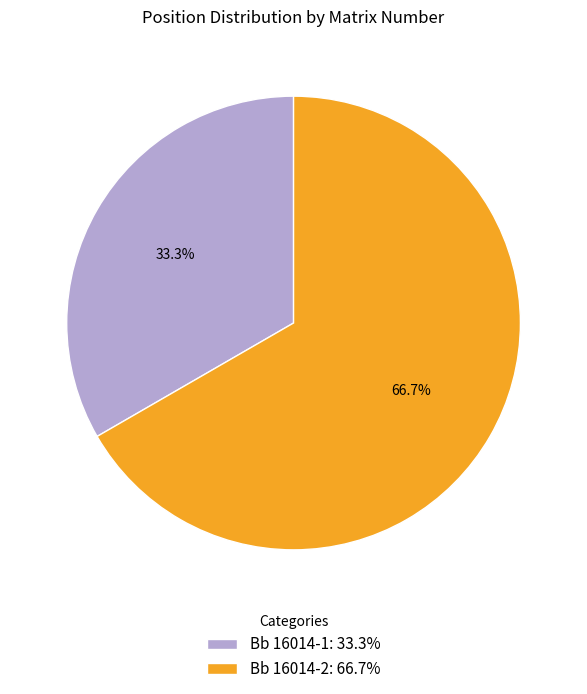

Is it true that Bb 16014-1 is 33% of the pie?

True